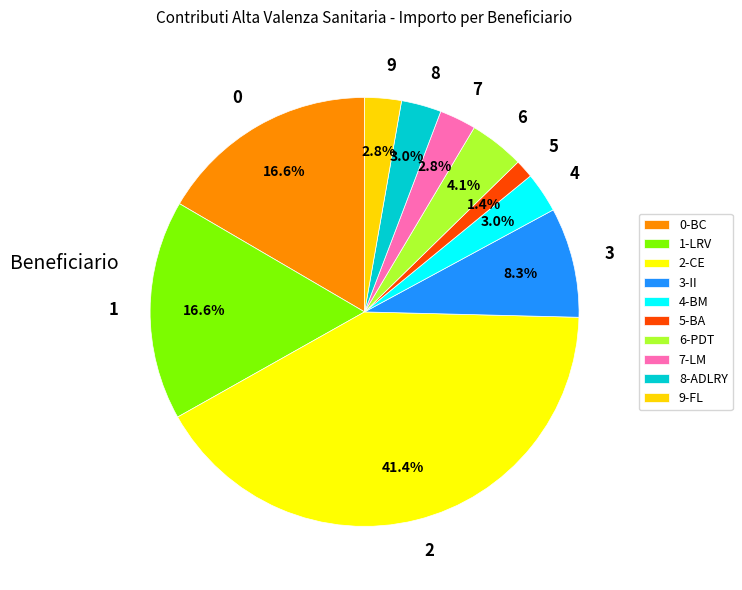

To the nearest percent, what is the difference between the largest and smallest slice percentages?

40%